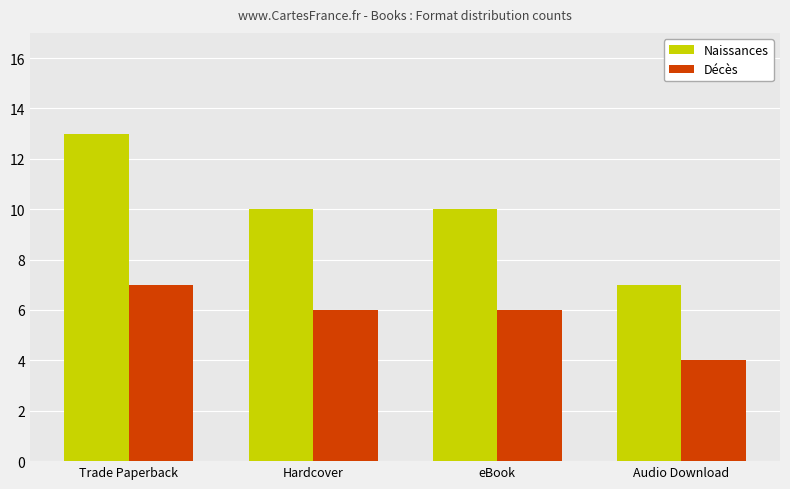

Reading left to right, extract all data points from this chart.

Naissances: Trade Paperback=13	Hardcover=10	eBook=10	Audio Download=7
Décès: Trade Paperback=7	Hardcover=6	eBook=6	Audio Download=4